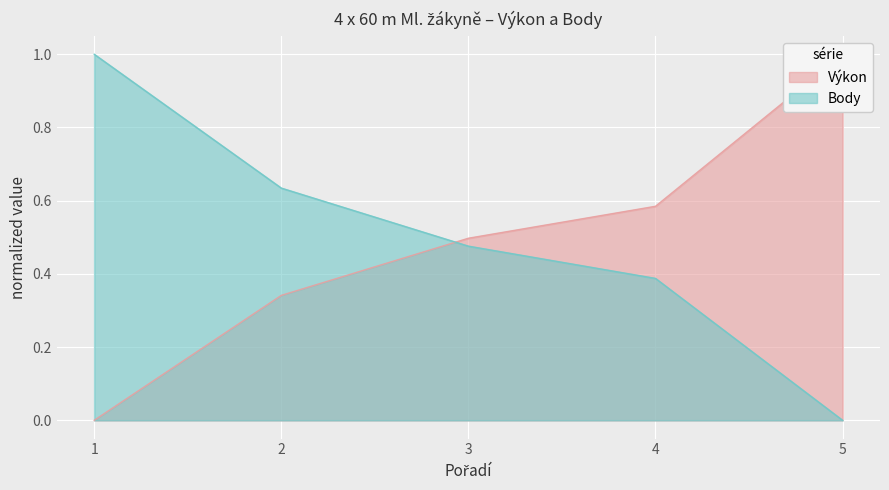

What is the maximum value shown in the chart?

1.0